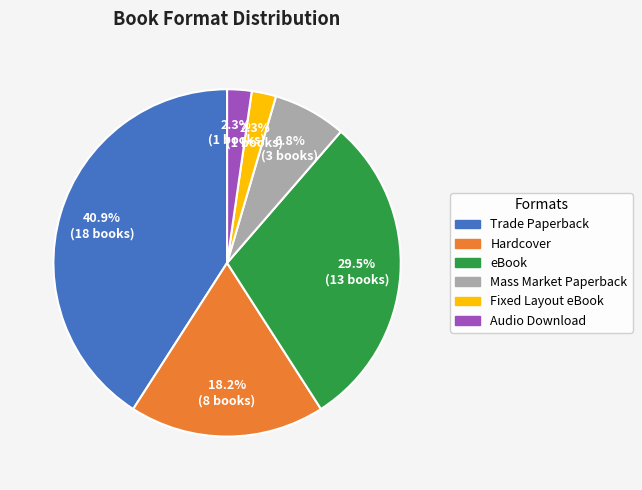

What is the largest slice in the pie chart?

Trade Paperback